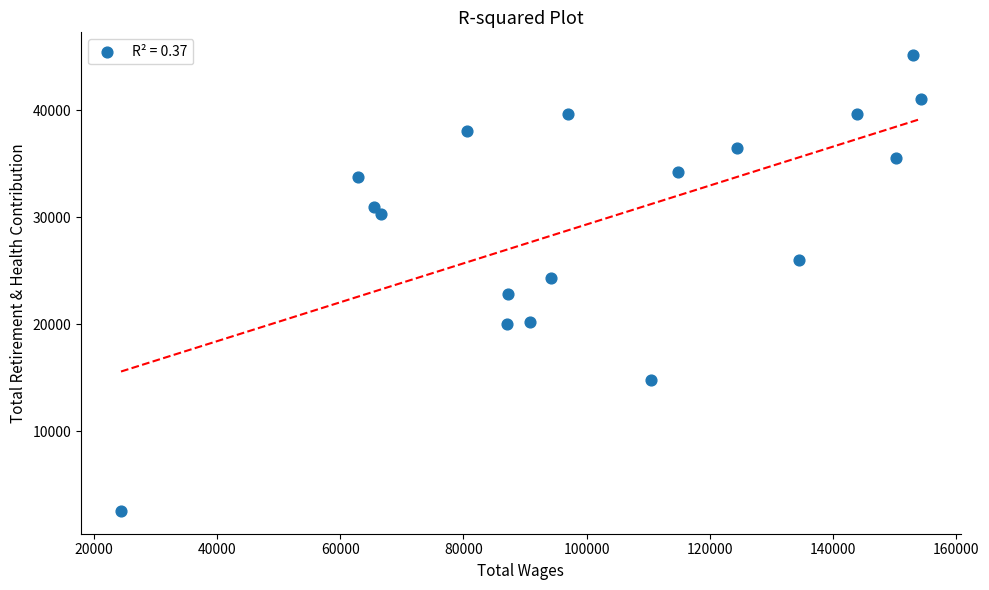

What is the range of X values (max minus min)?

129802